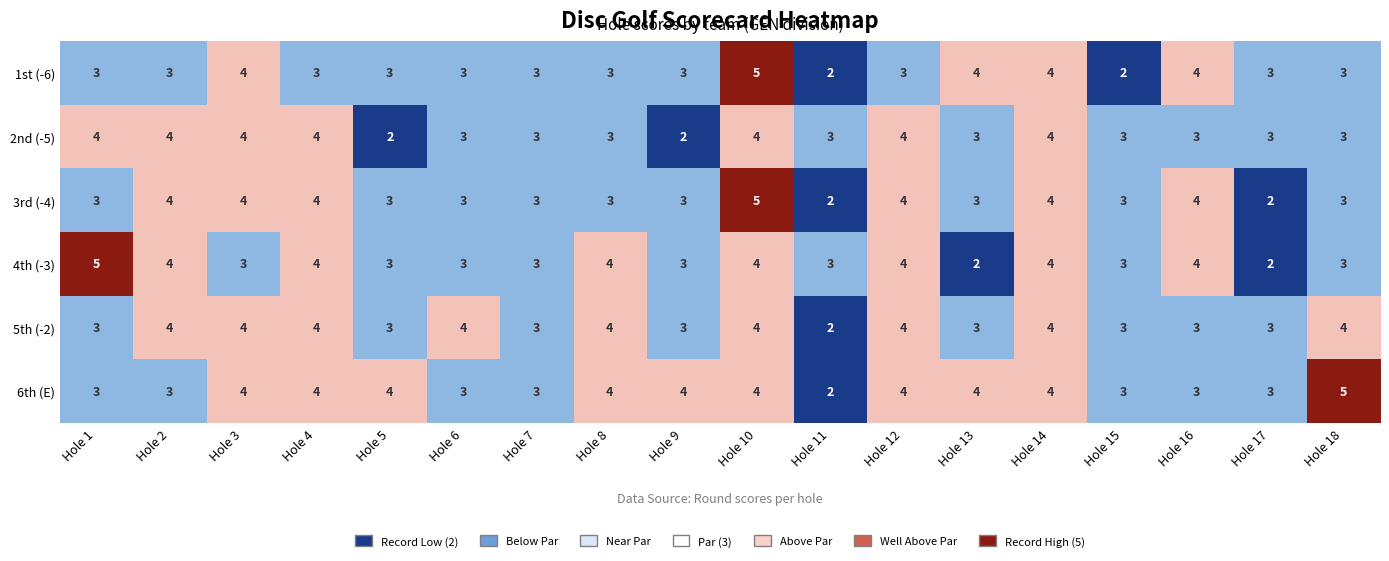

What value does the 2nd (-5) series have at Hole 11?

3